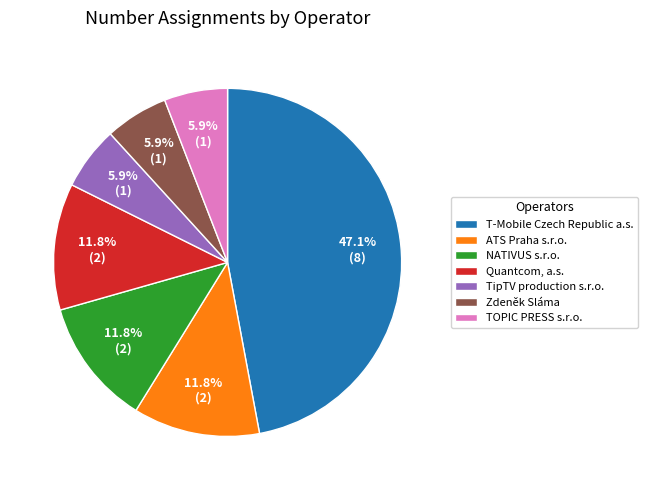

What is the largest slice in the pie chart?

T-Mobile Czech Republic a.s.